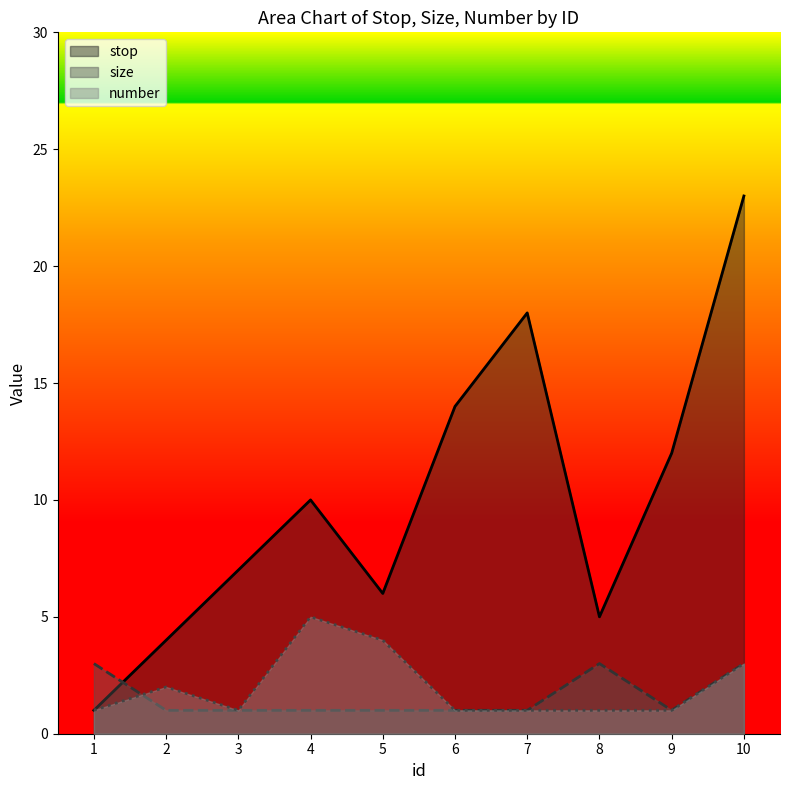

Where do size and stop first cross each other?

1 and 2